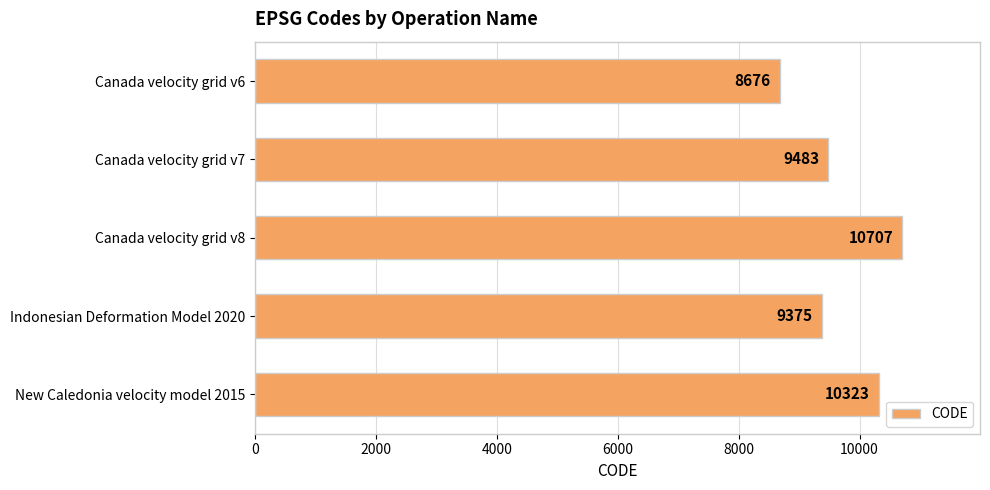

The value at Canada velocity grid v6 is 8676. True or false?

True